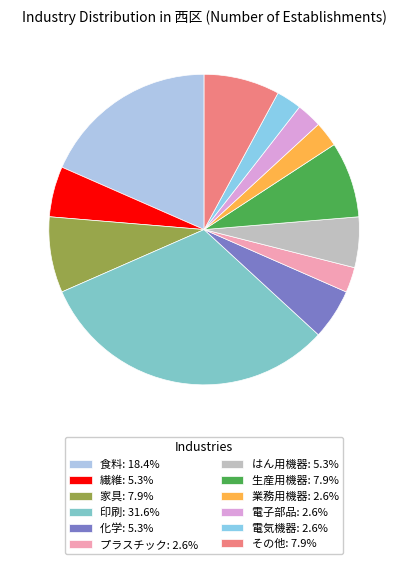

Which slice is the largest?

印刷